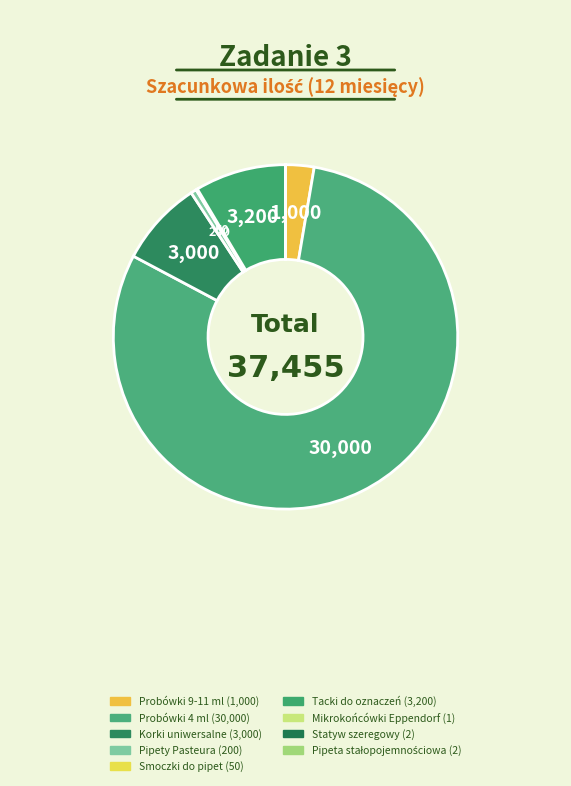

Combined, what portion of the pie is Smoczki do pipet and Probówki 9-11 ml?

2.8%